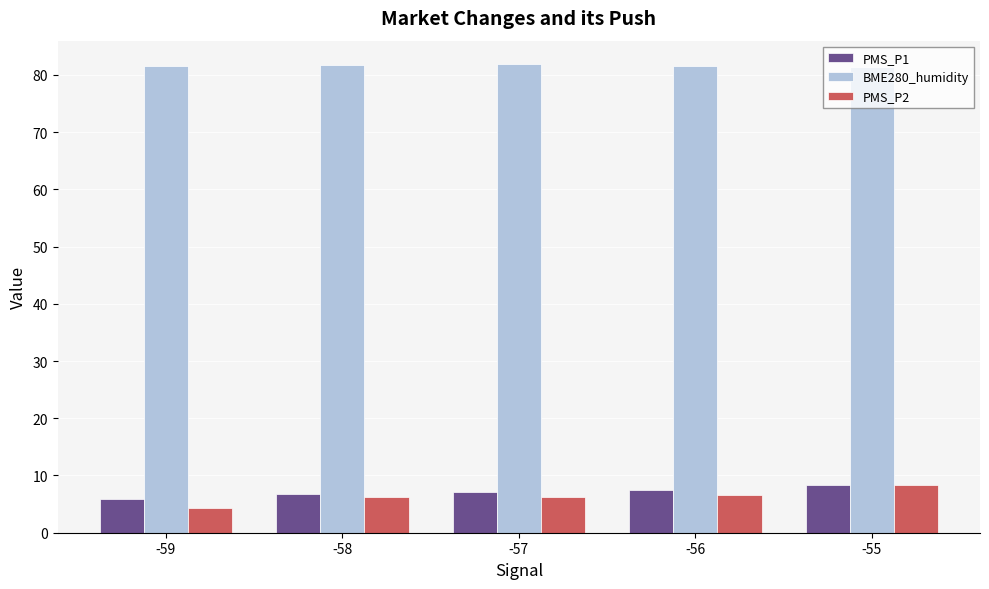

Which category has the lowest value across all series?

-59